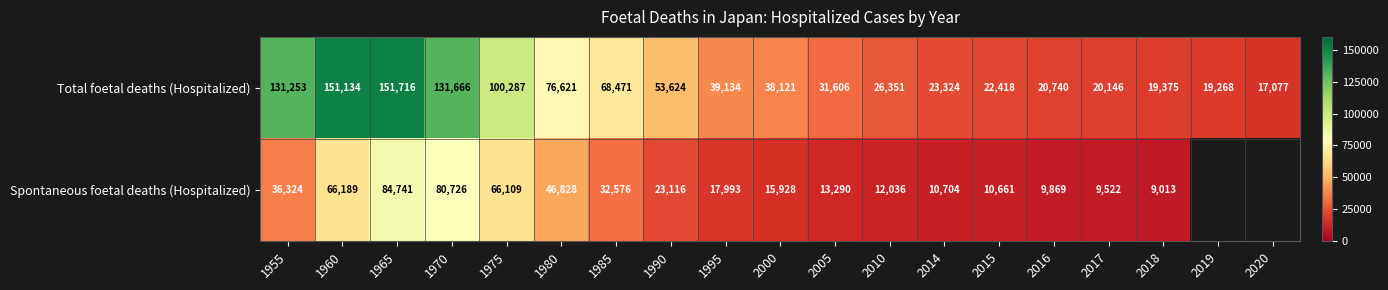

At how many categories does at least one series exceed 44691?

8